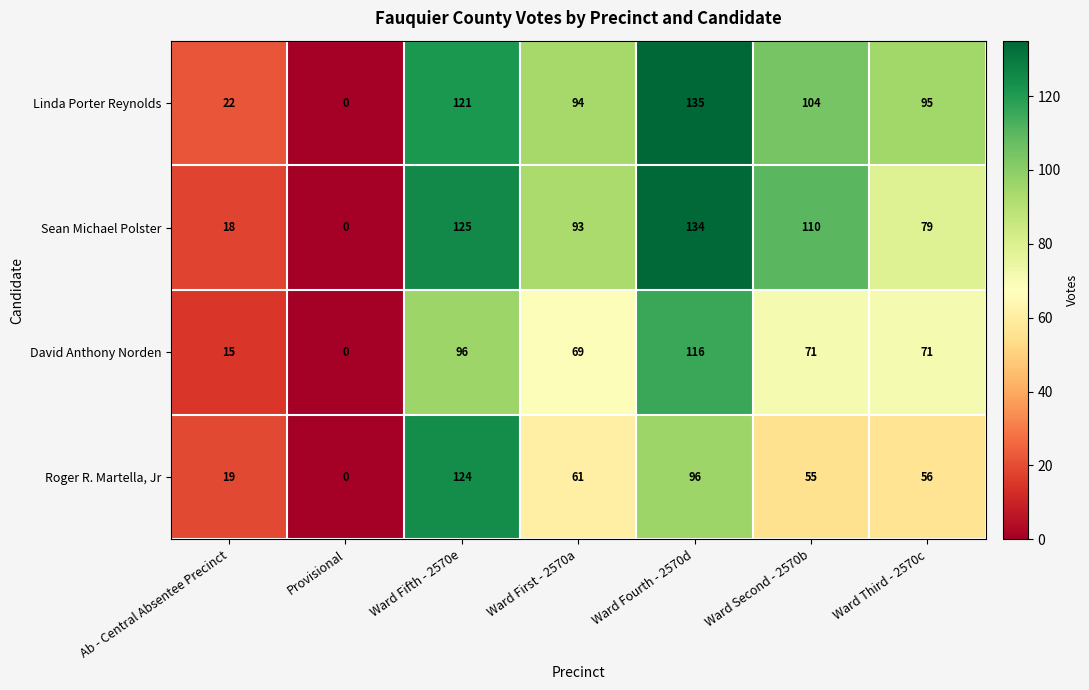

Rank the series by their maximum value, from lowest to highest.

David Anthony Norden, Roger R. Martella, Jr, Sean Michael Polster, Linda Porter Reynolds